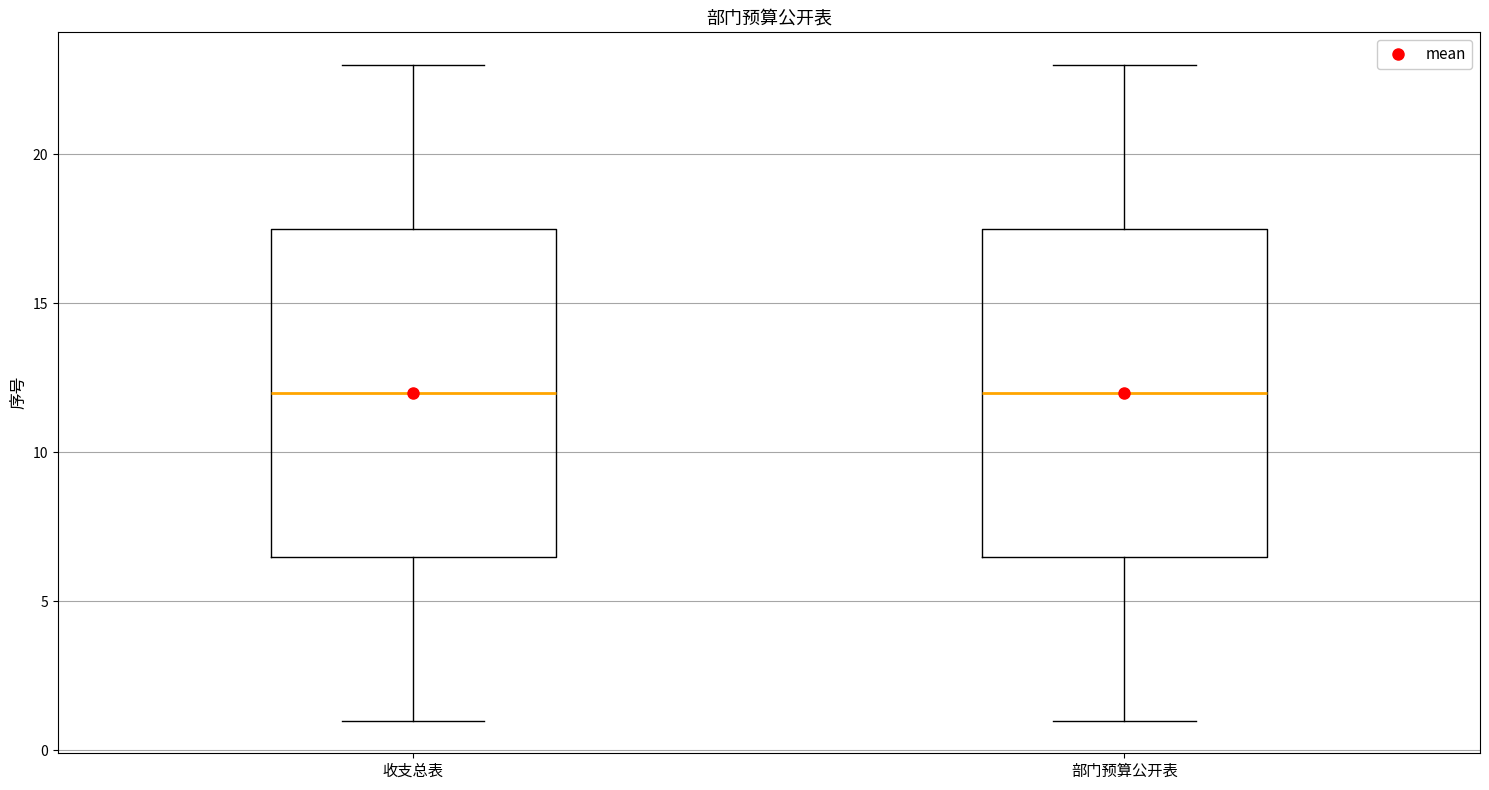

Where is the upper edge of the box for 收支总表 on the y-axis? The values are not printed on the chart, so give them approximately, as read against the axis.

17.5